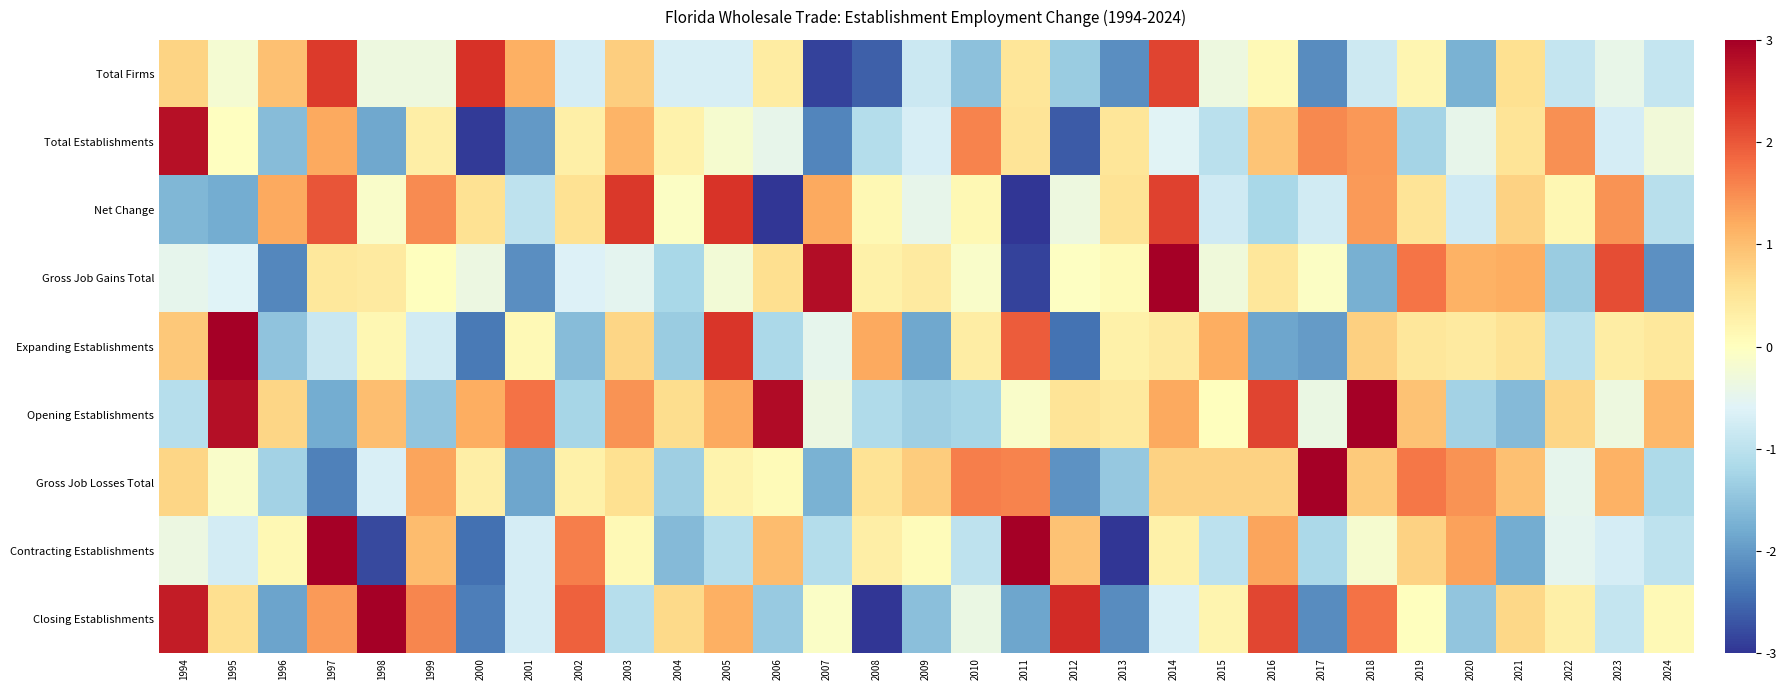

What is the greatest value displayed?

3.0